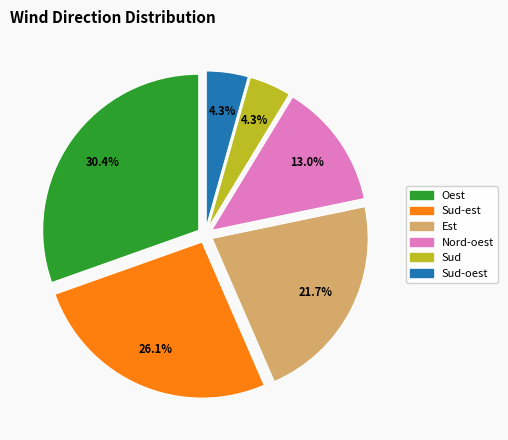

To the nearest percent, what is the combined percentage of Oest and Sud-est?

57%